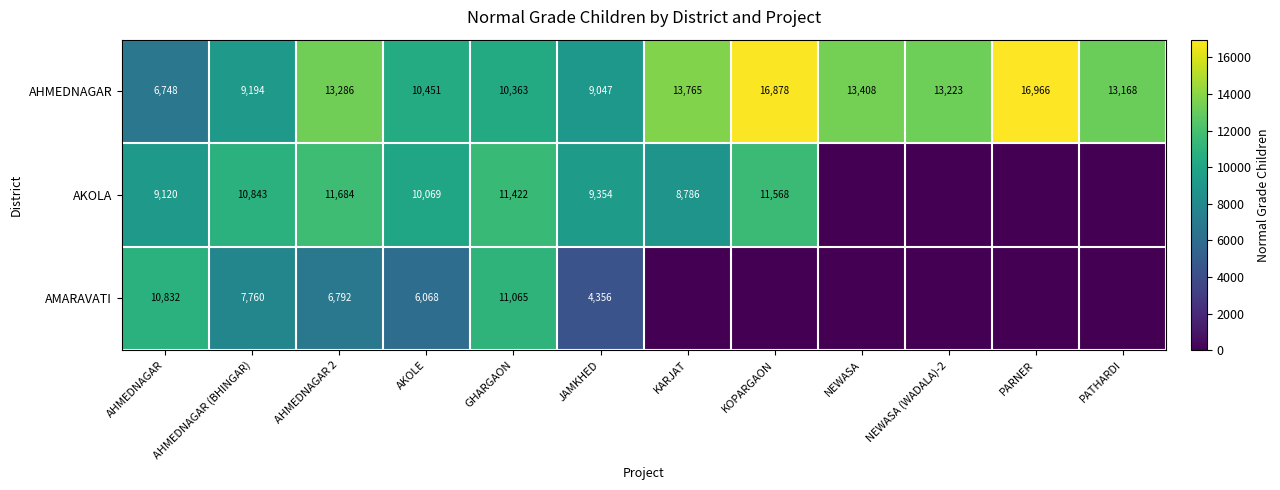

At AHMEDNAGAR, list the series in order from largest to smallest.

AMARAVATI, AKOLA, AHMEDNAGAR